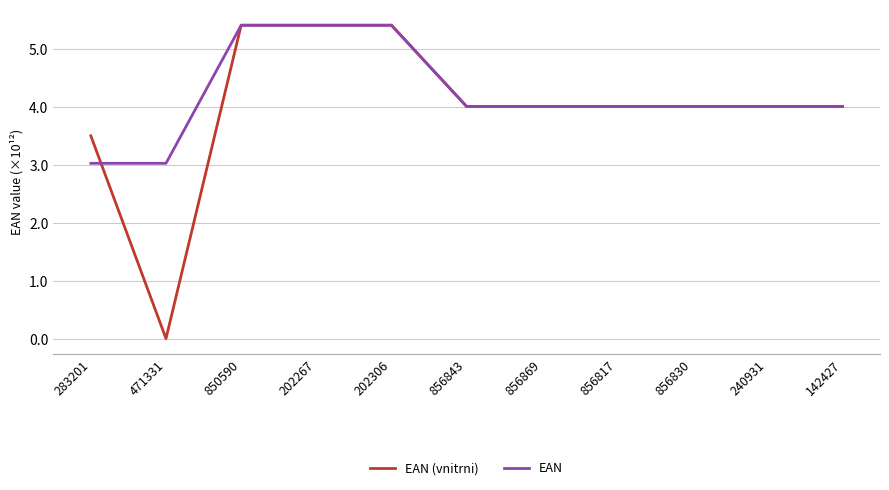

At which category does the chart reach its minimum across all series?

471331